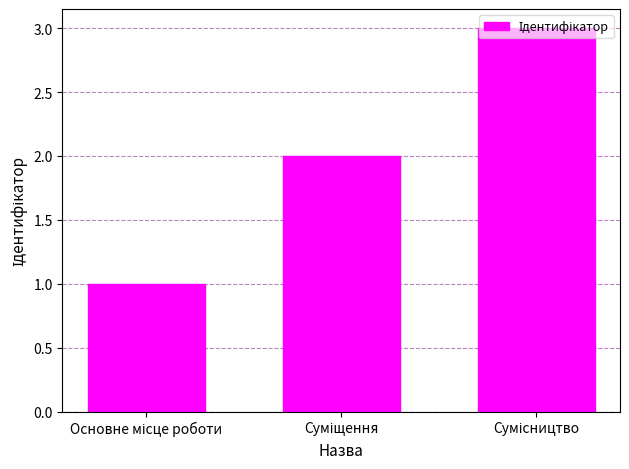

What is the sum of all values?

6